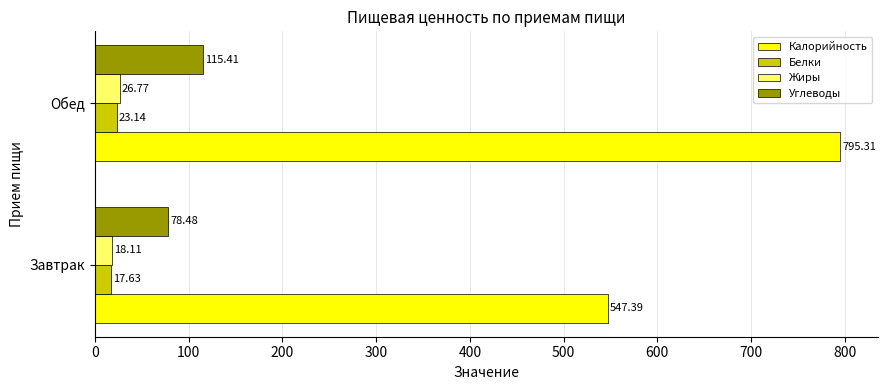

What is the minimum value for Белки?

17.6